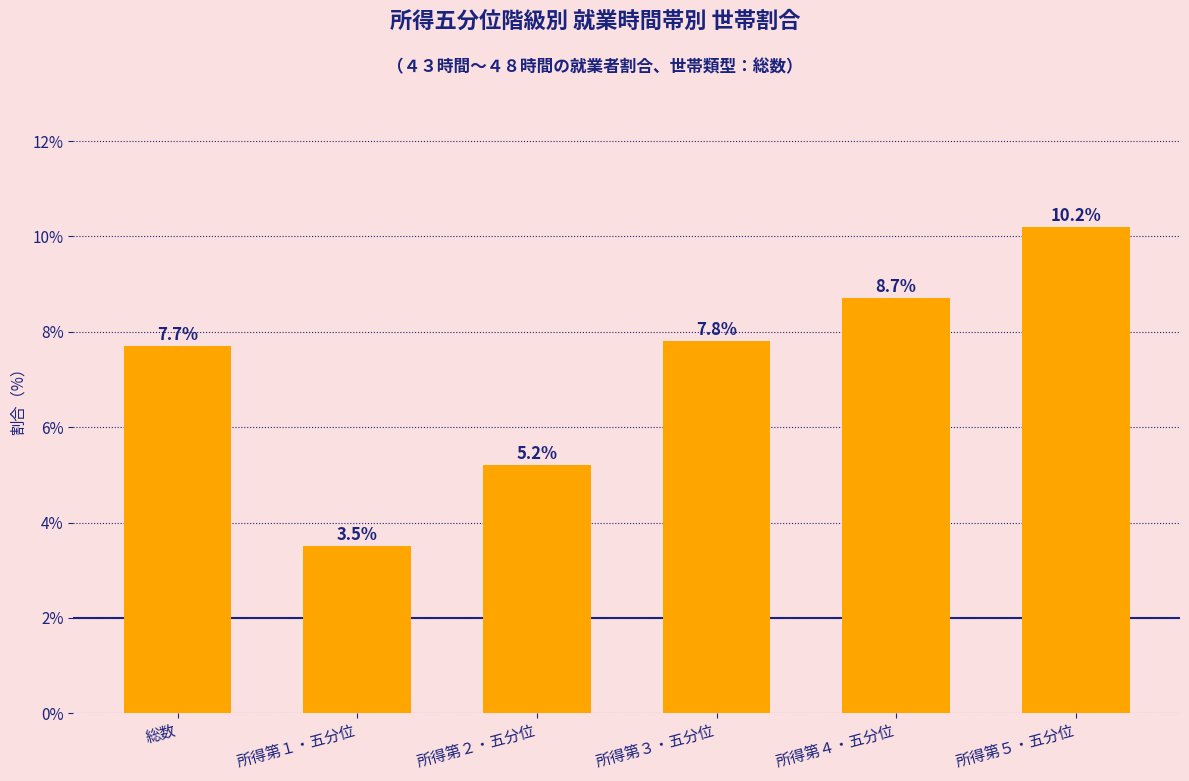

True or false: the data shows 11.2 at 所得第３・五分位.

False